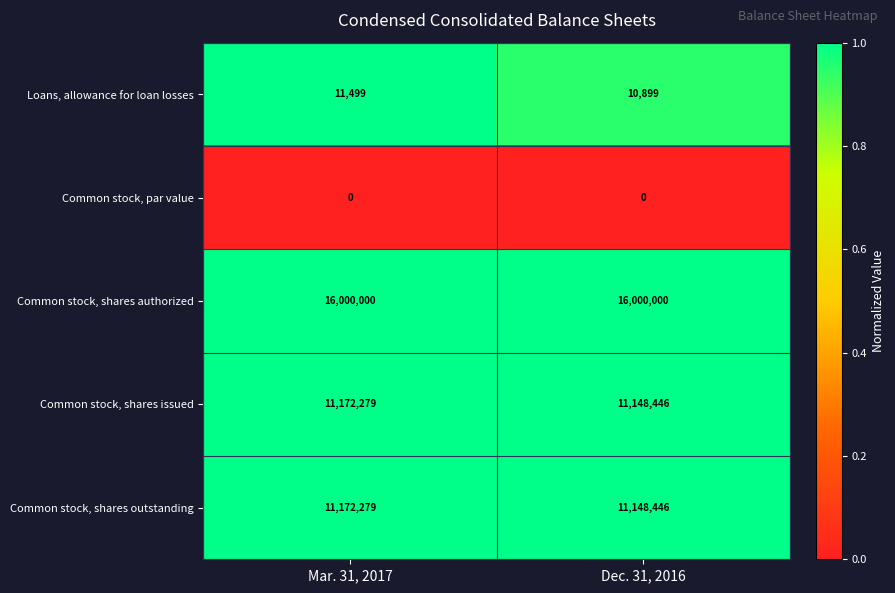

Which series has the largest total across all categories?

Common stock, shares authorized